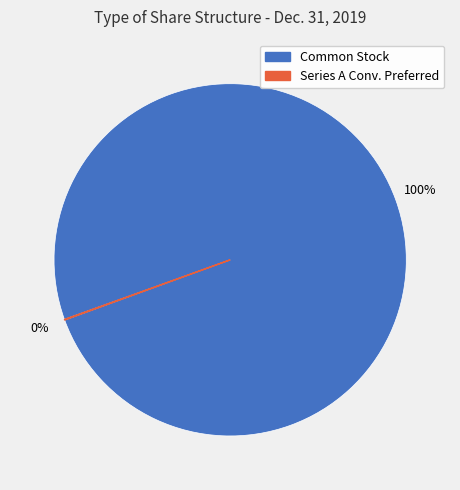

To the nearest percent, what is the difference between the largest and smallest slice percentages?

100%